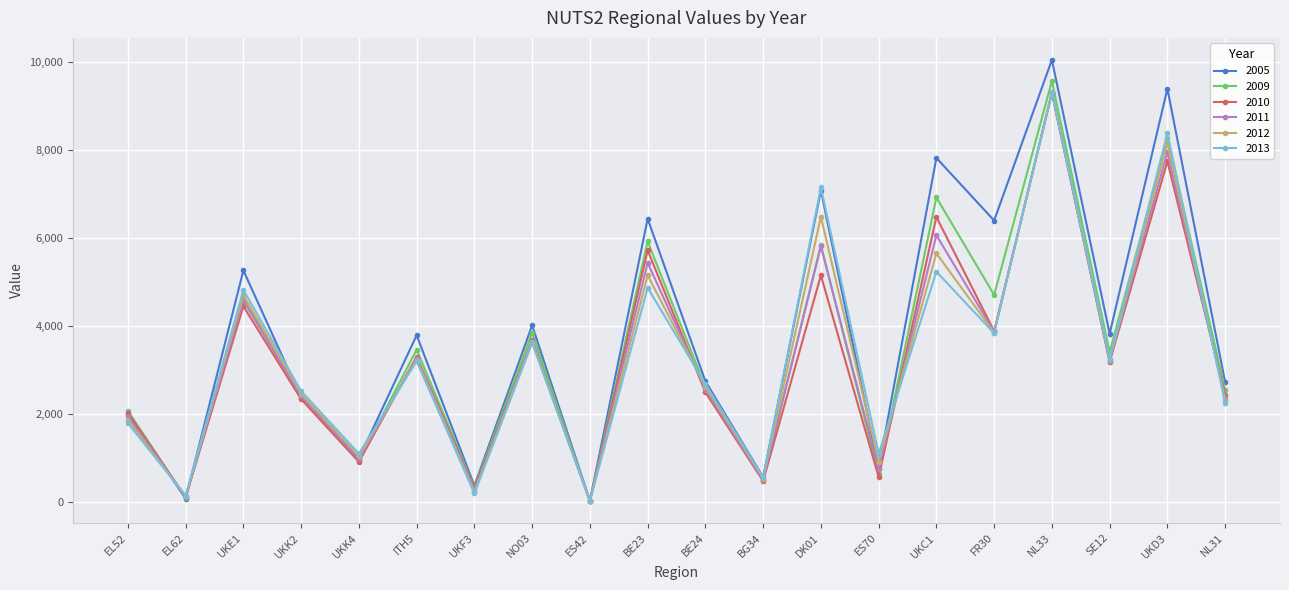

Which series has the widest spread of values?

2005